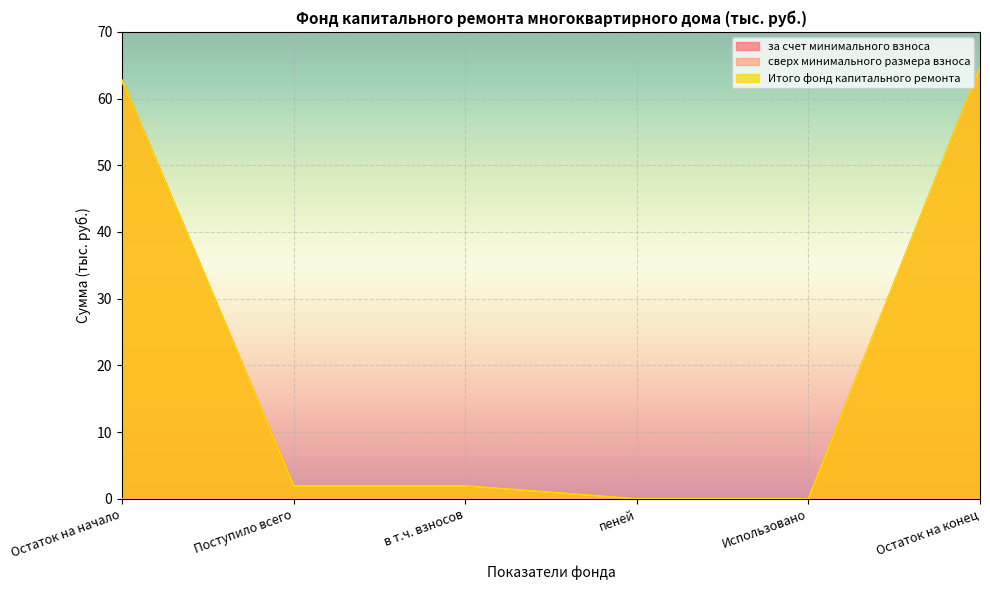

What is the value of the Итого фонд капитального ремонта point at the 2nd from the left?

1.9